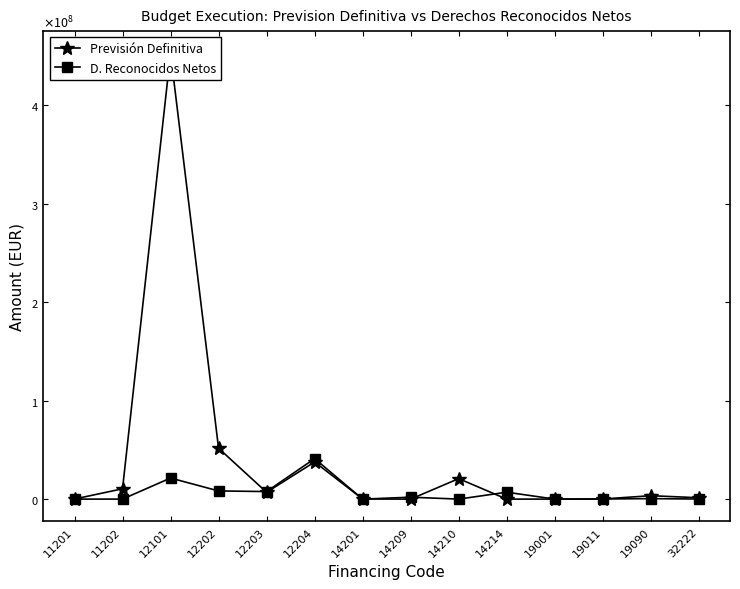

Read the Previsión Definitiva value at 11202.

10494310.9